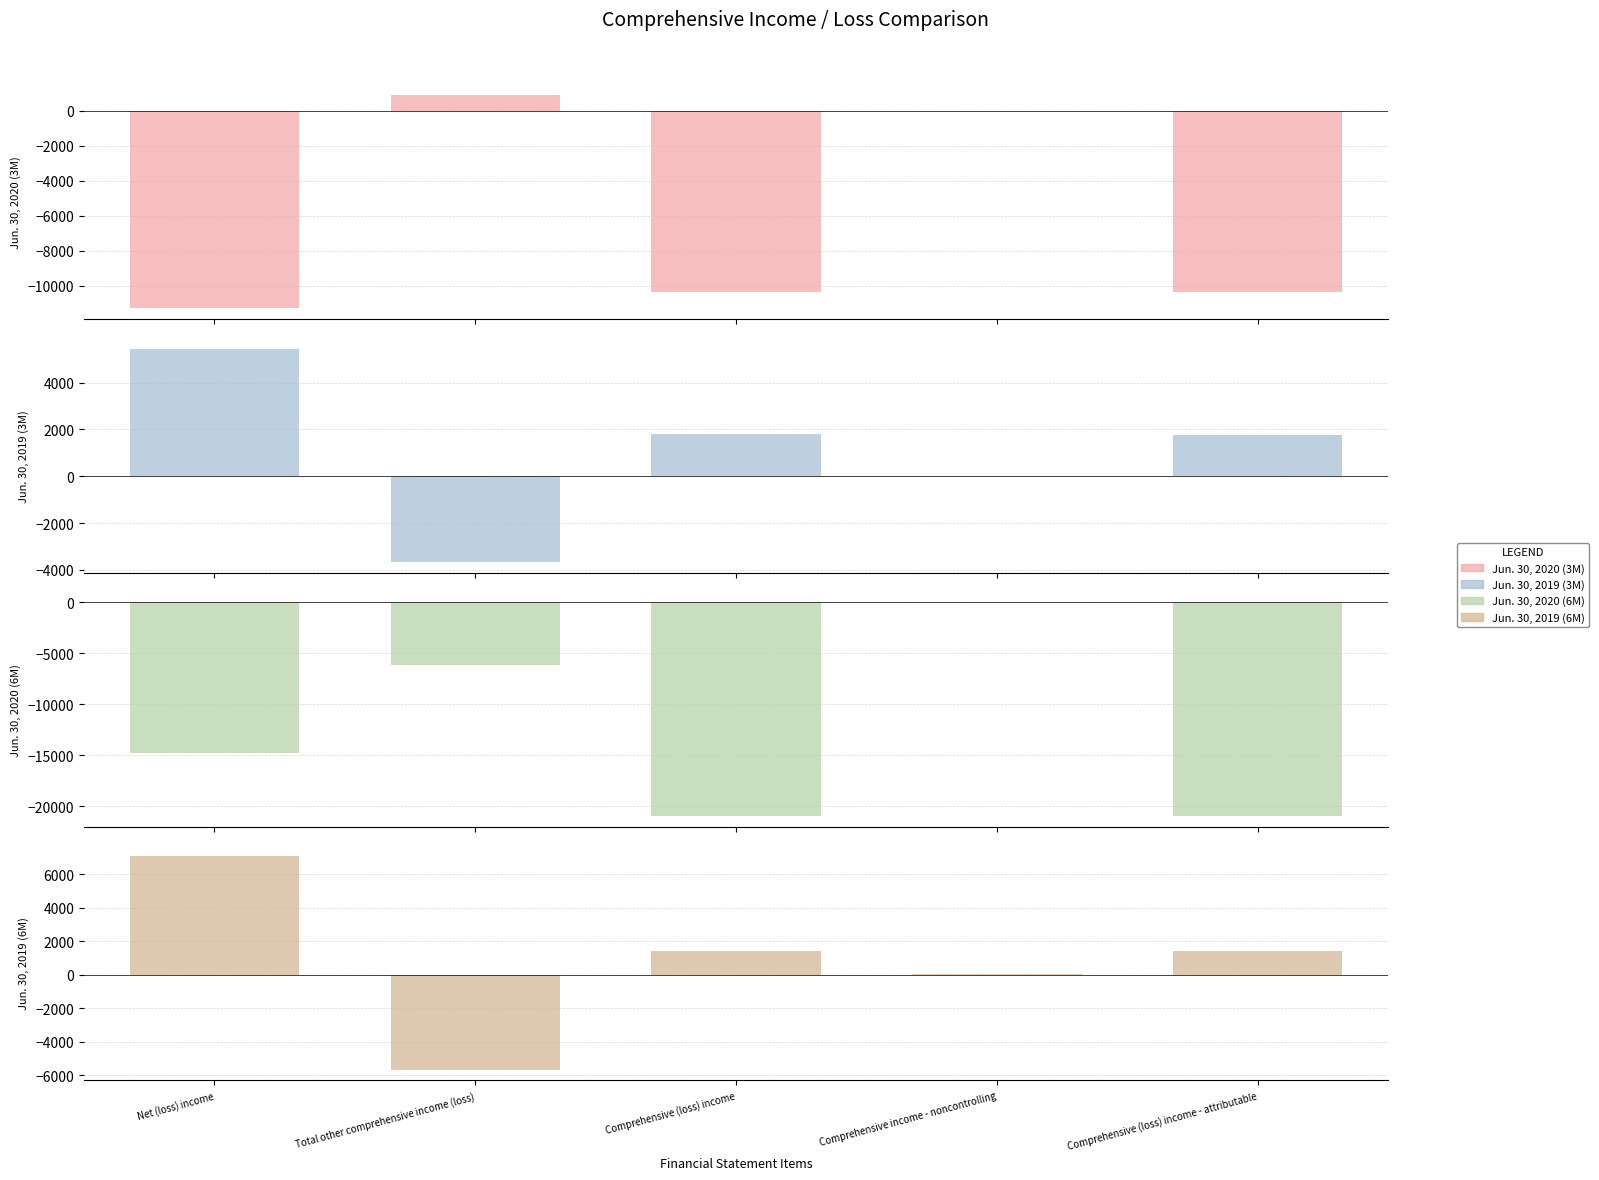

Reading left to right, extract all data points from this chart.

Jun. 30, 2020 (3M): -11292	916	-10376	9	-10385
Jun. 30, 2019 (3M): 5453	-3672	1781	8	1773
Jun. 30, 2020 (6M): -14802	-6131	-20933	13	-20946
Jun. 30, 2019 (6M): 7089	-5680	1409	17	1392